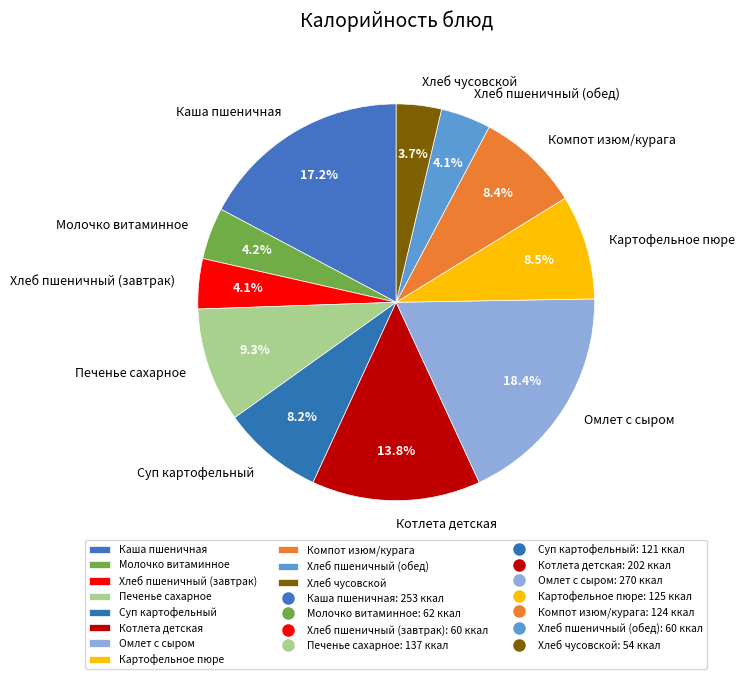

Does Компот изюм/курага account for over 50% of the chart?

No